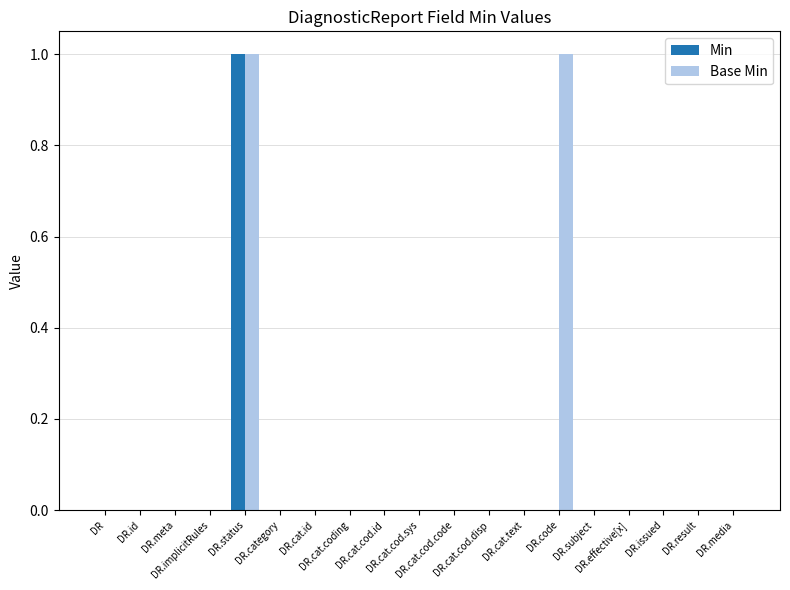

Is it true that Min equals 0 at DR.category?

True